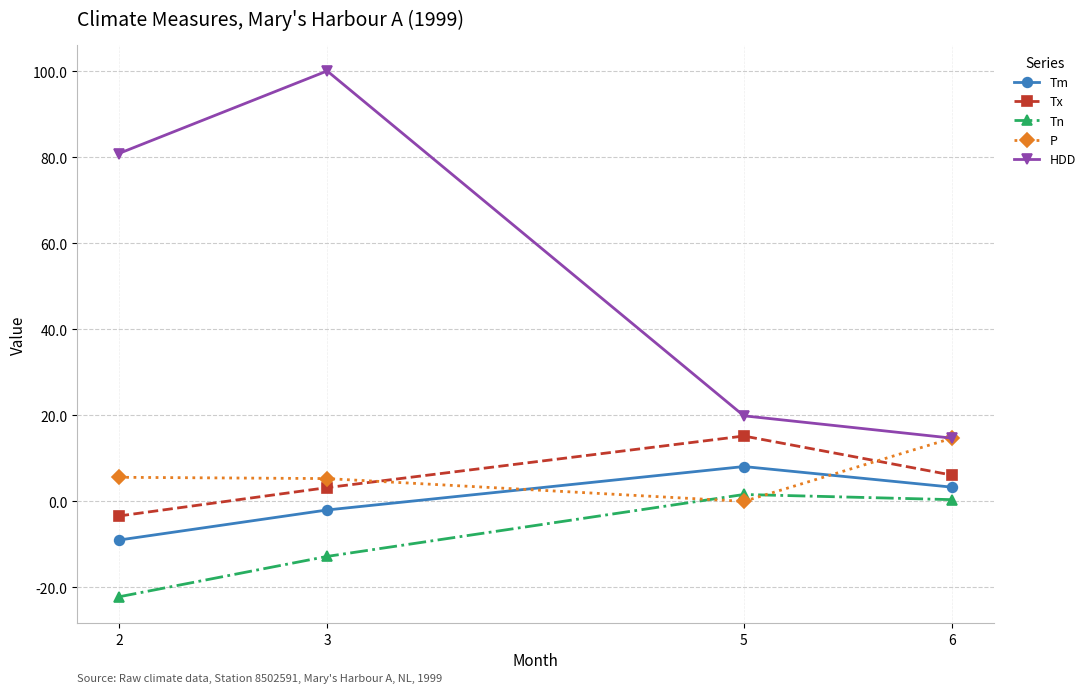

Count the number of data series in this chart.

5